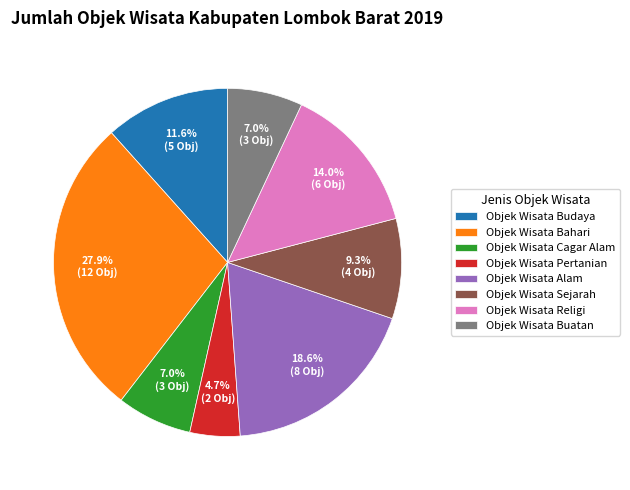

What percentage do Objek Wisata Pertanian and Objek Wisata Bahari together represent?

32.6%